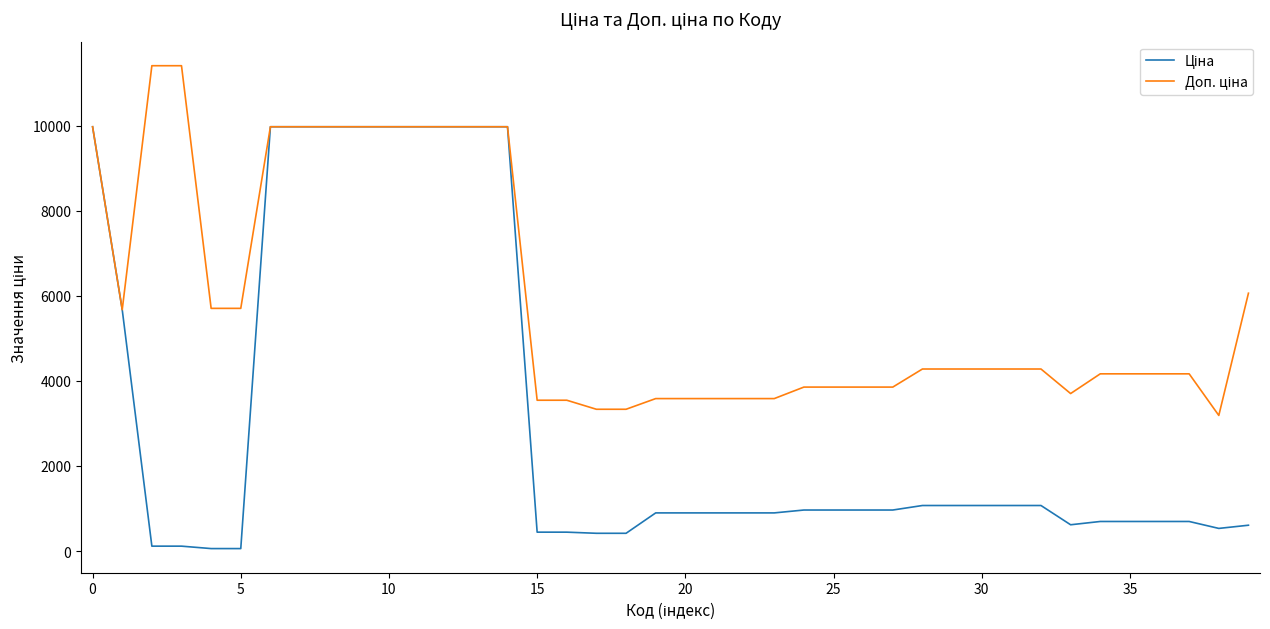

What is the maximum value shown in the chart?

11410.0